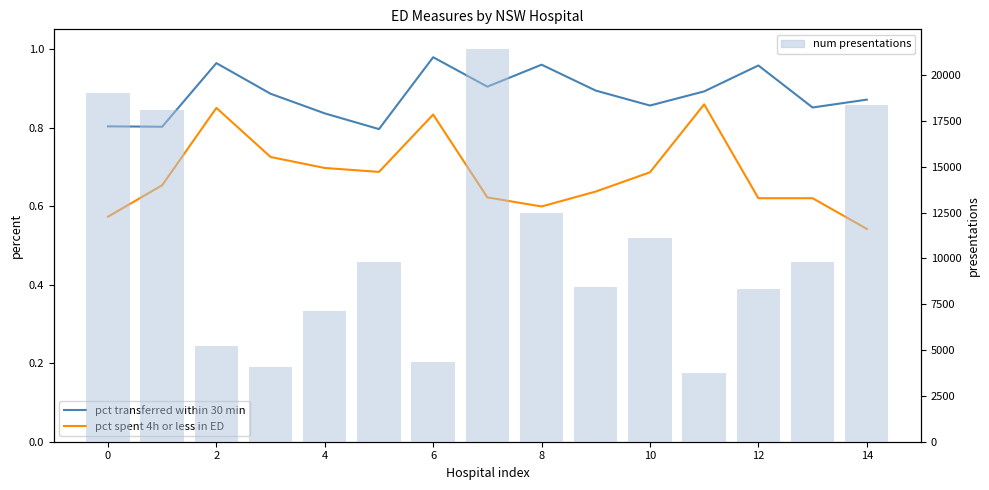

What are all the series names shown in the legend?

pct transferred within 30 min, pct spent 4h or less in ED, presentations